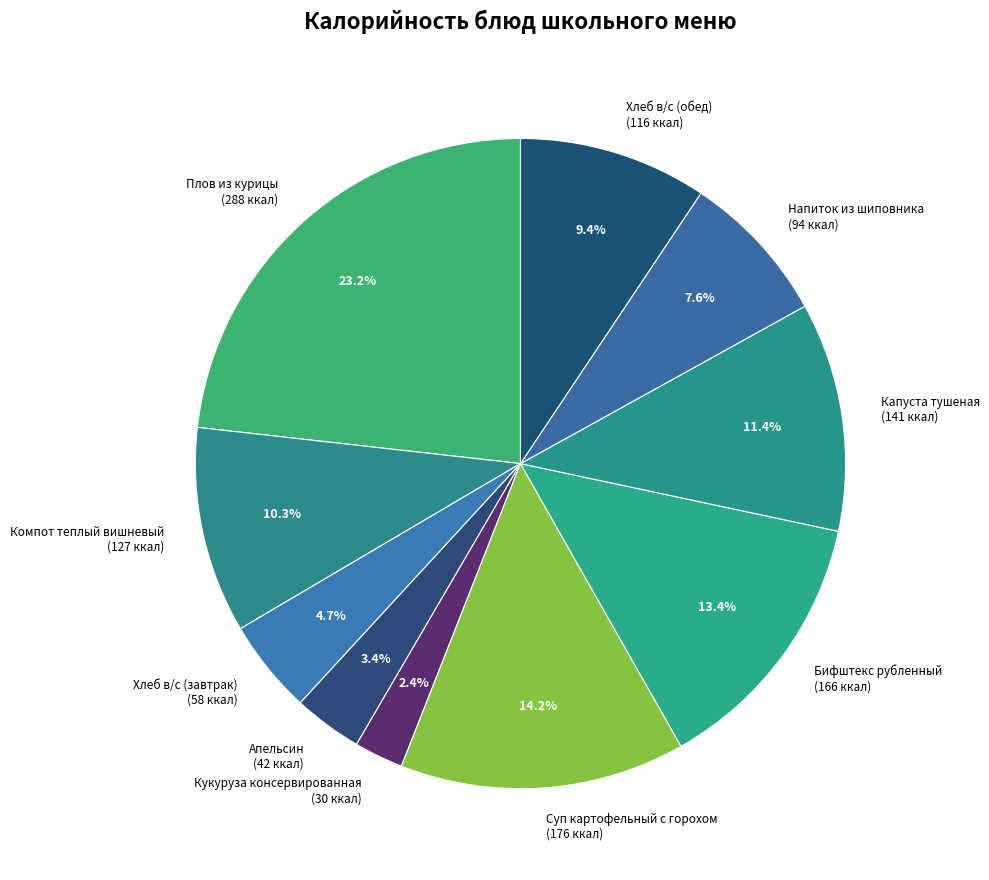

Which slice is the largest?

Плов из курицы